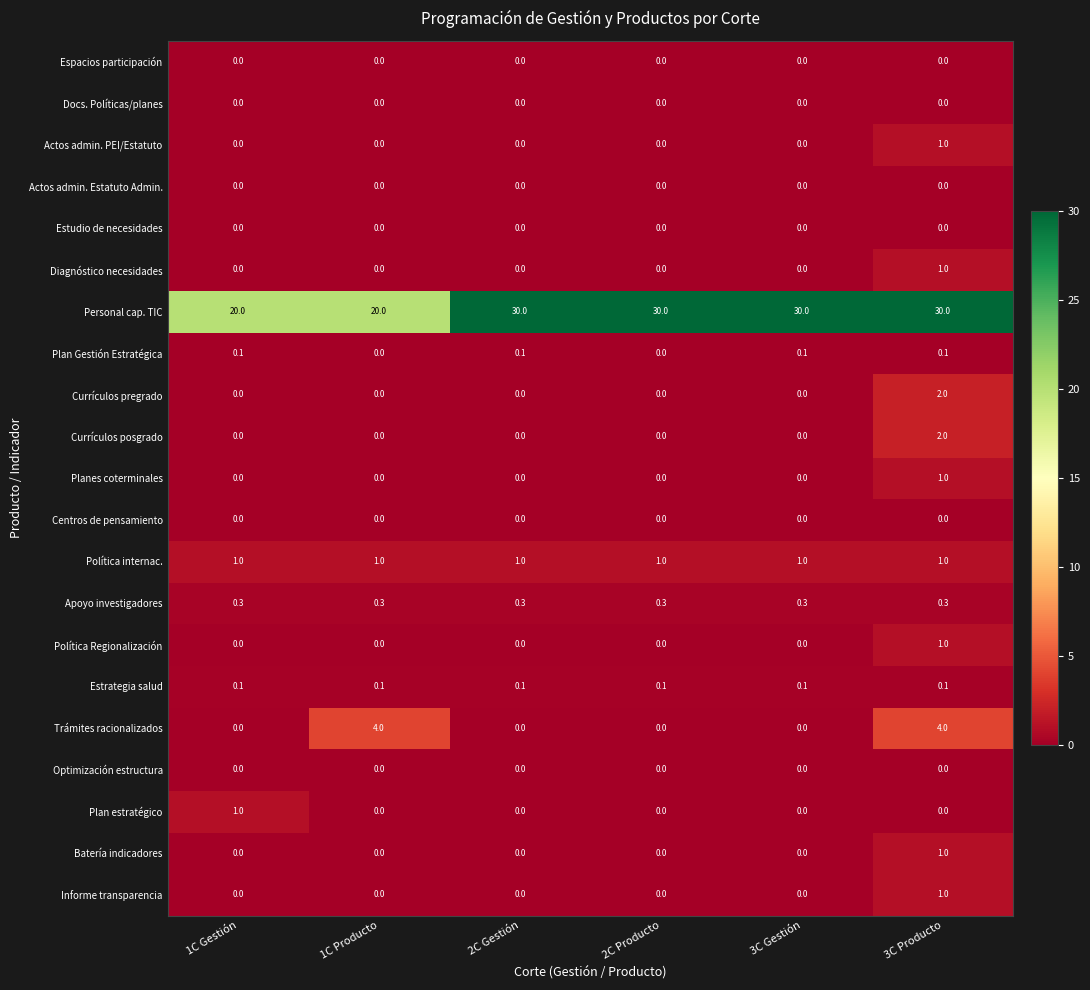

Which series has the widest spread of values?

Personal cap. TIC